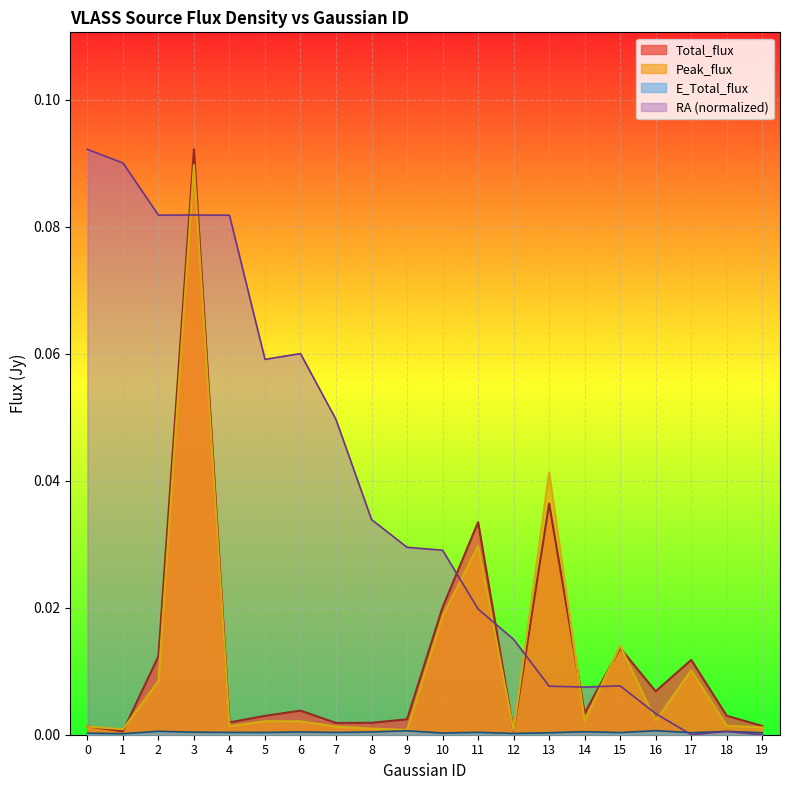

How many lines are shown in the chart?

4